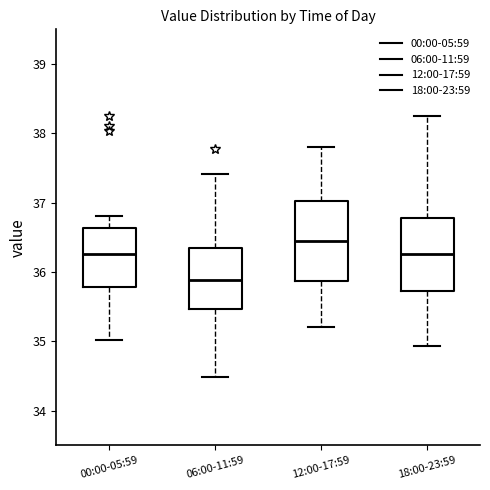

Where does the median line of the box for 12:00-17:59 sit on the y-axis? The values are not printed on the chart, so give them approximately, as read against the axis.

36.5